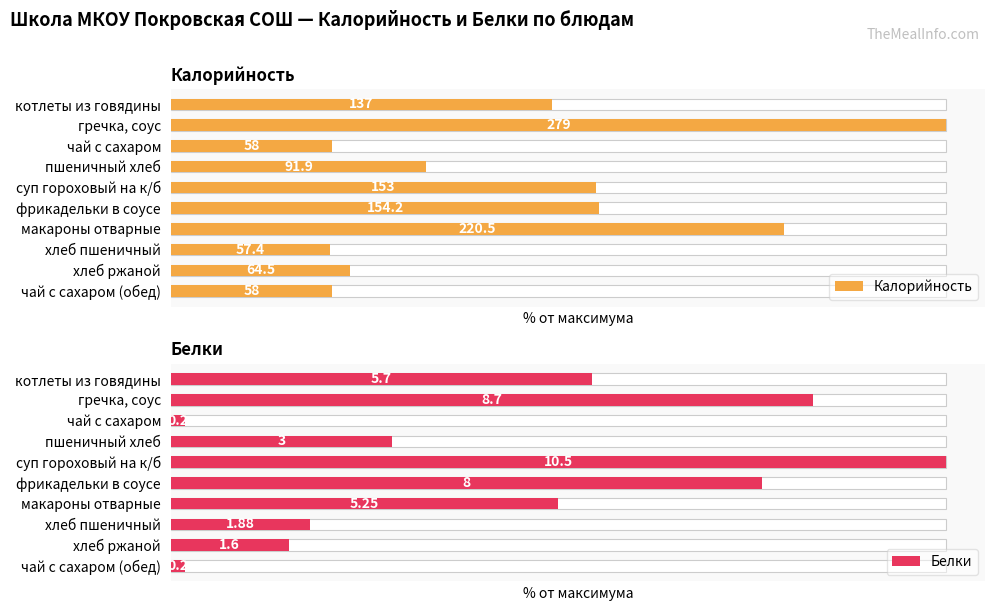

What value does the Белки series have at хлеб ржаной?

15.2